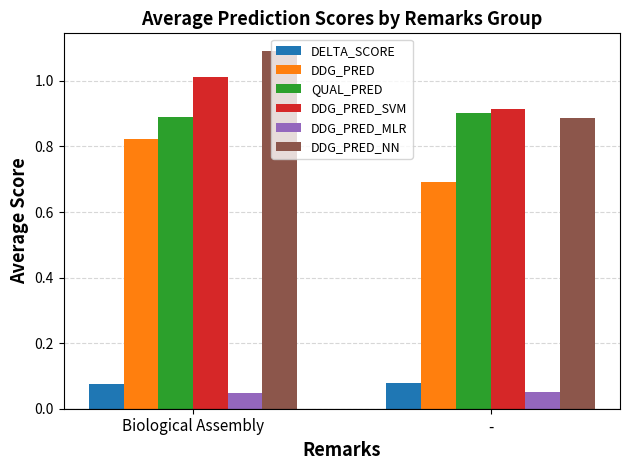

What is the minimum value for DDG_PRED?

0.7